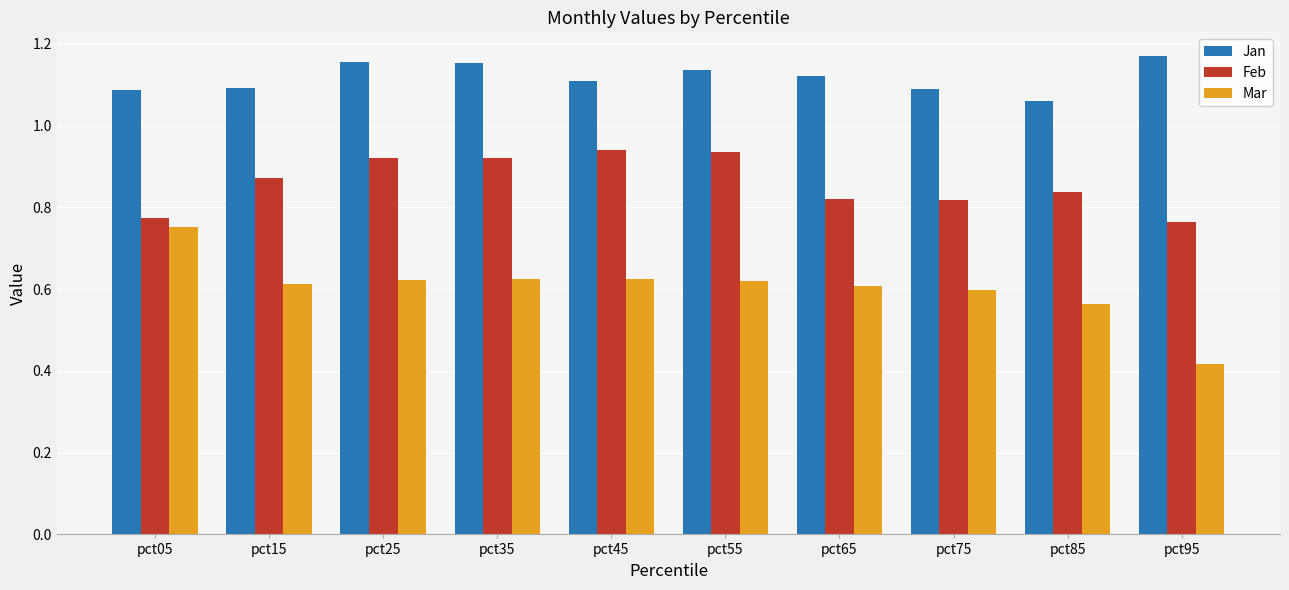

How many groups of bars are there?

10